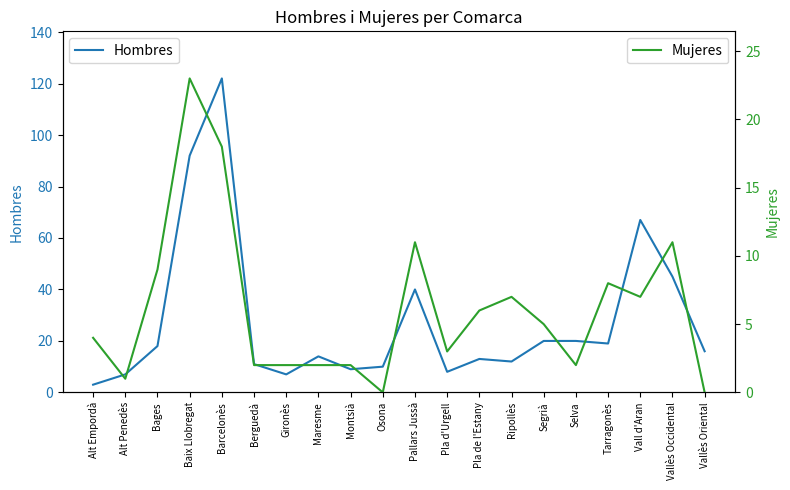

Which series has the largest range (max minus min)?

Hombres